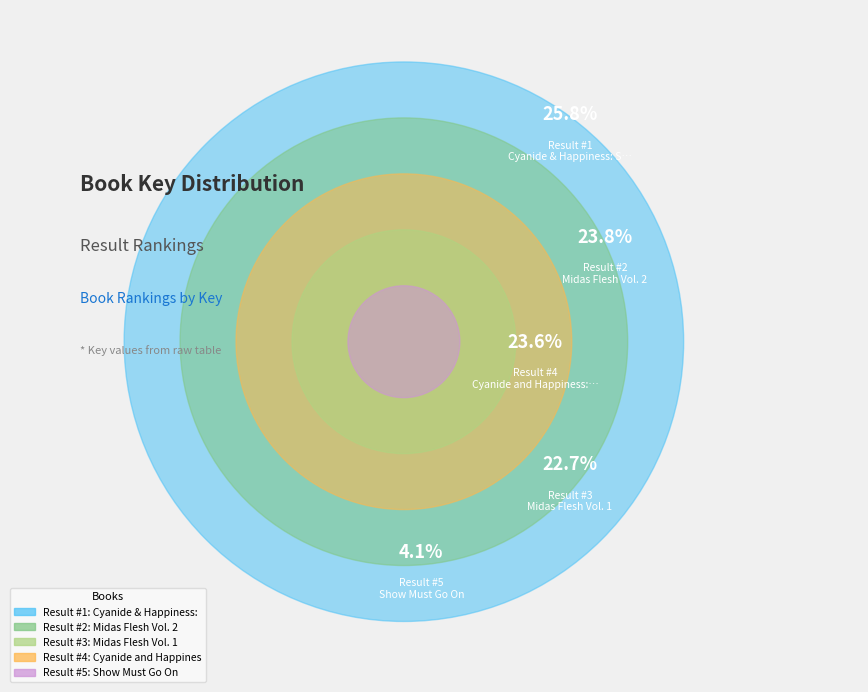

To the nearest percent, what is the difference between the largest and smallest slice percentages?

22%